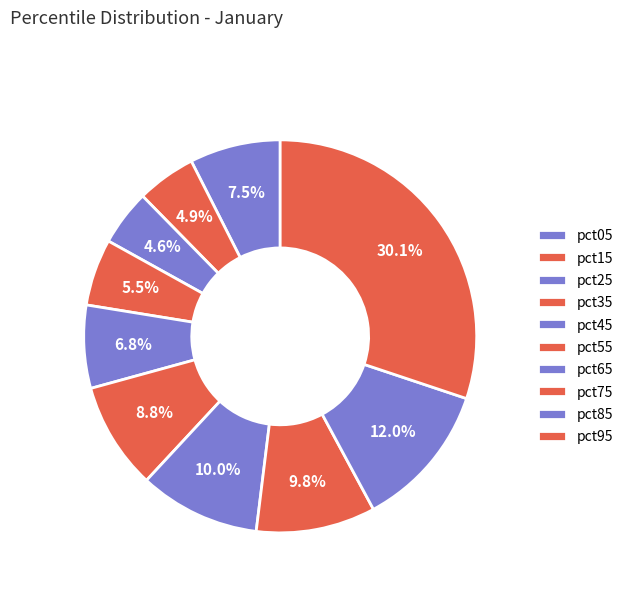

What is the smallest slice in the pie chart?

pct25